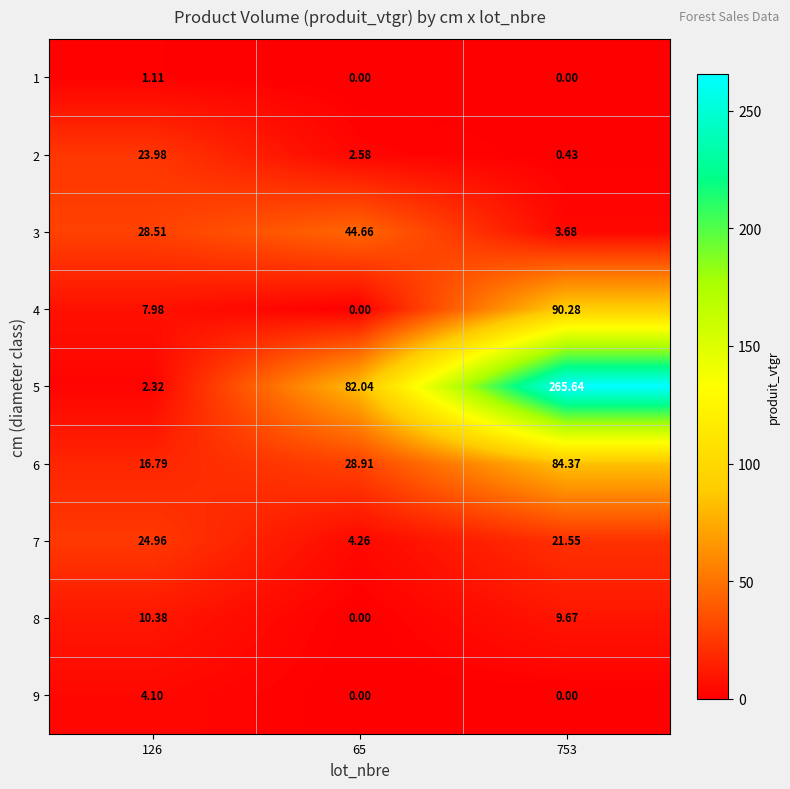

Is the value of 3 at 753 greater than the value of 1 at 753?

Yes